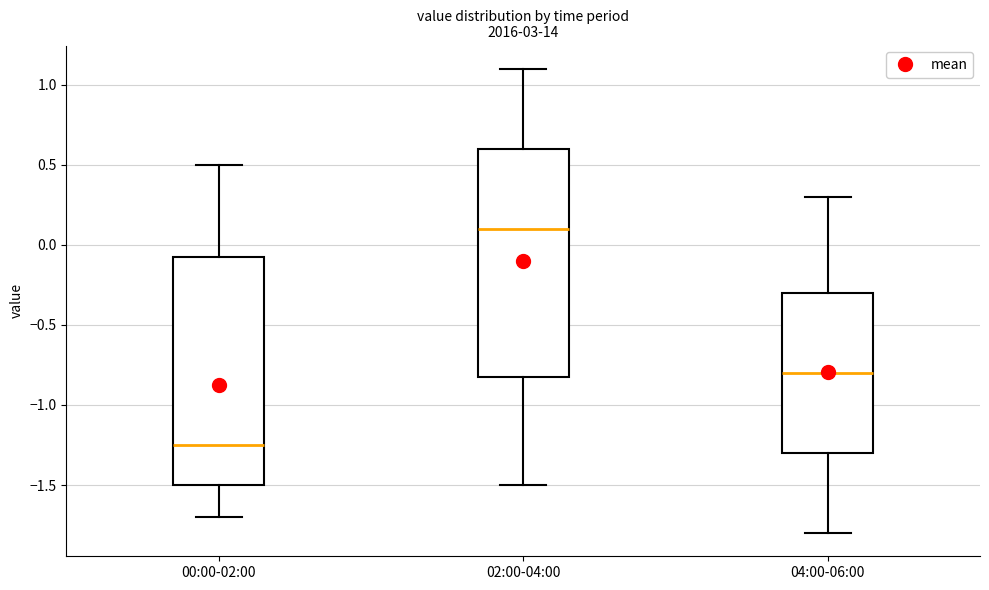

Reading left to right, transcribe this box plot: for each box, give where its median line is, the range the box spans, and where its two whiskers end, as read against the y-axis. The values are not printed on the chart, so give them approximately, as read against the axis.

00:00-02:00: median -1.25, box -1.50 to -0.05, whiskers -1.70 to 0.50
02:00-04:00: median 0.10, box -0.80 to 0.60, whiskers -1.50 to 1.10
04:00-06:00: median -0.80, box -1.30 to -0.30, whiskers -1.80 to 0.30